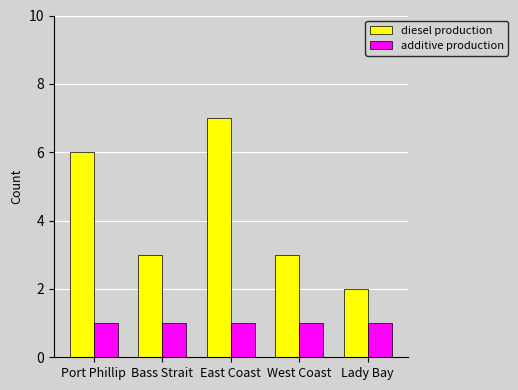

At which label does diesel production reach its peak?

East Coast